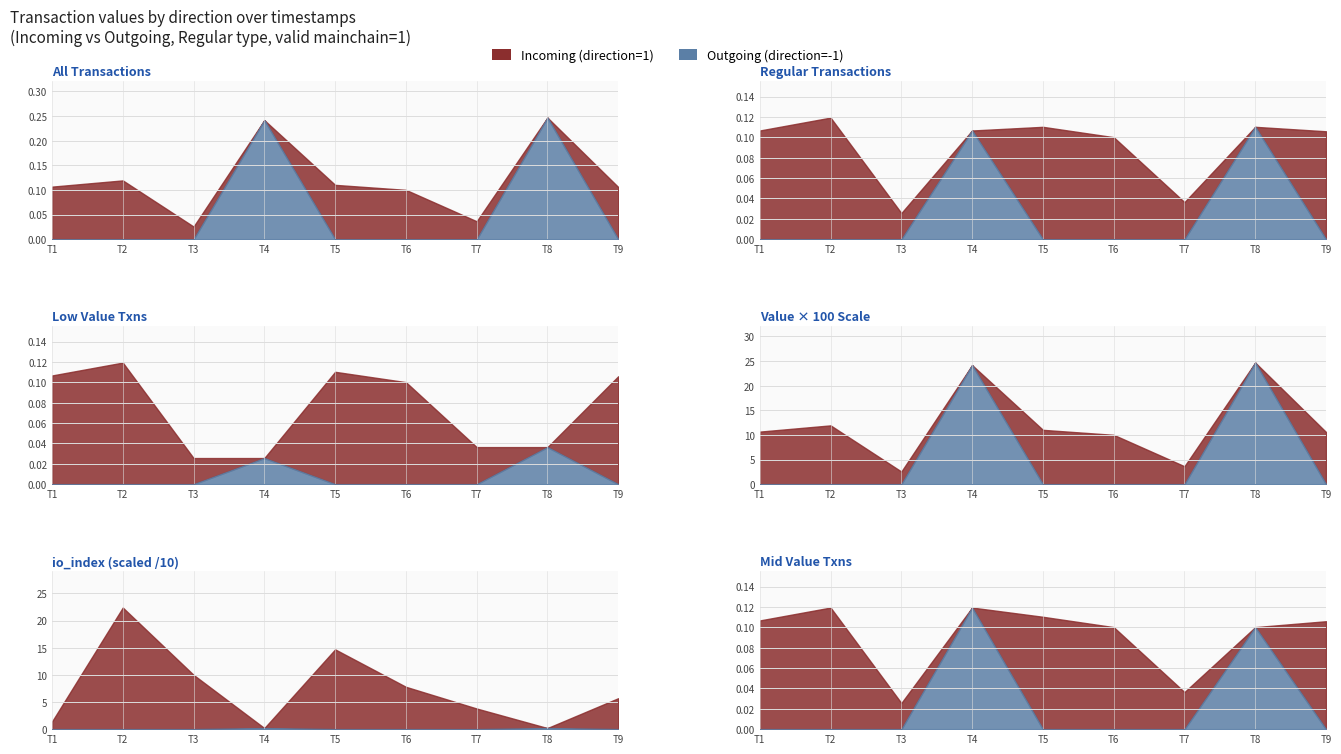

Between 1492026718 and 1492640149, which is larger?

1492640149